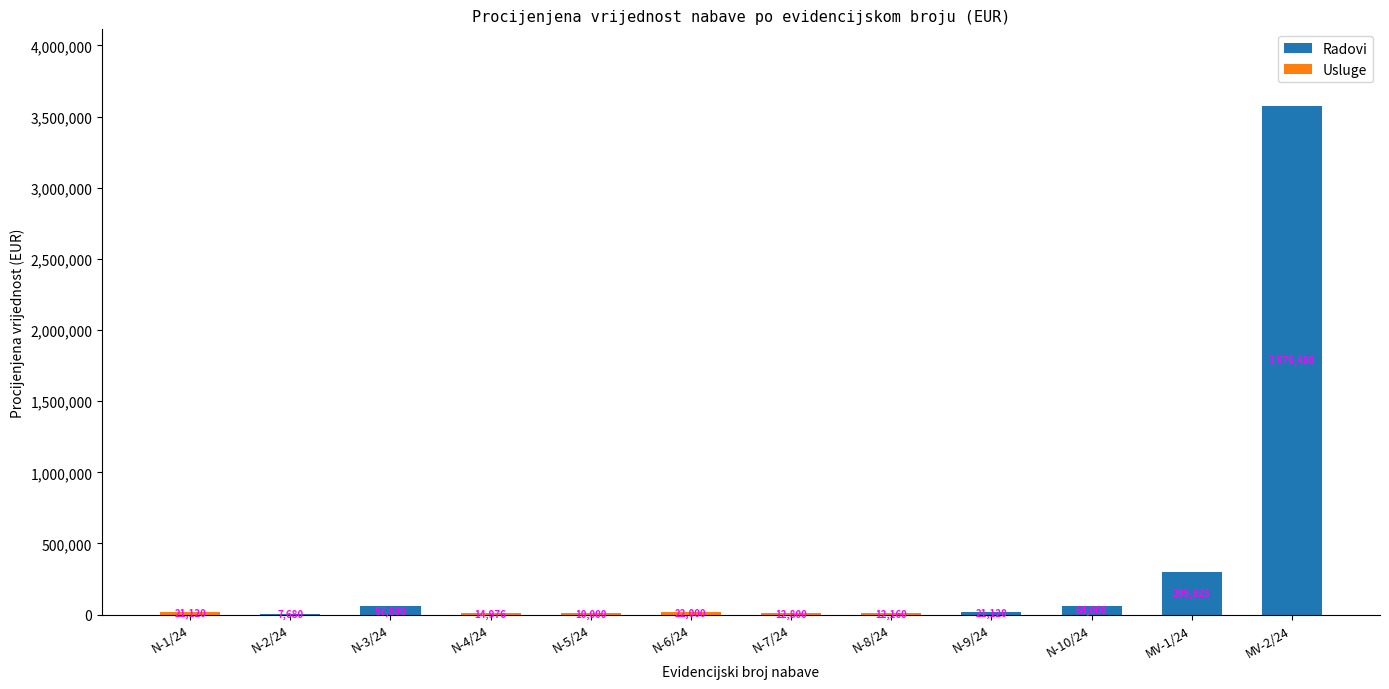

At which category is the sum across all series the highest?

MV-2/24